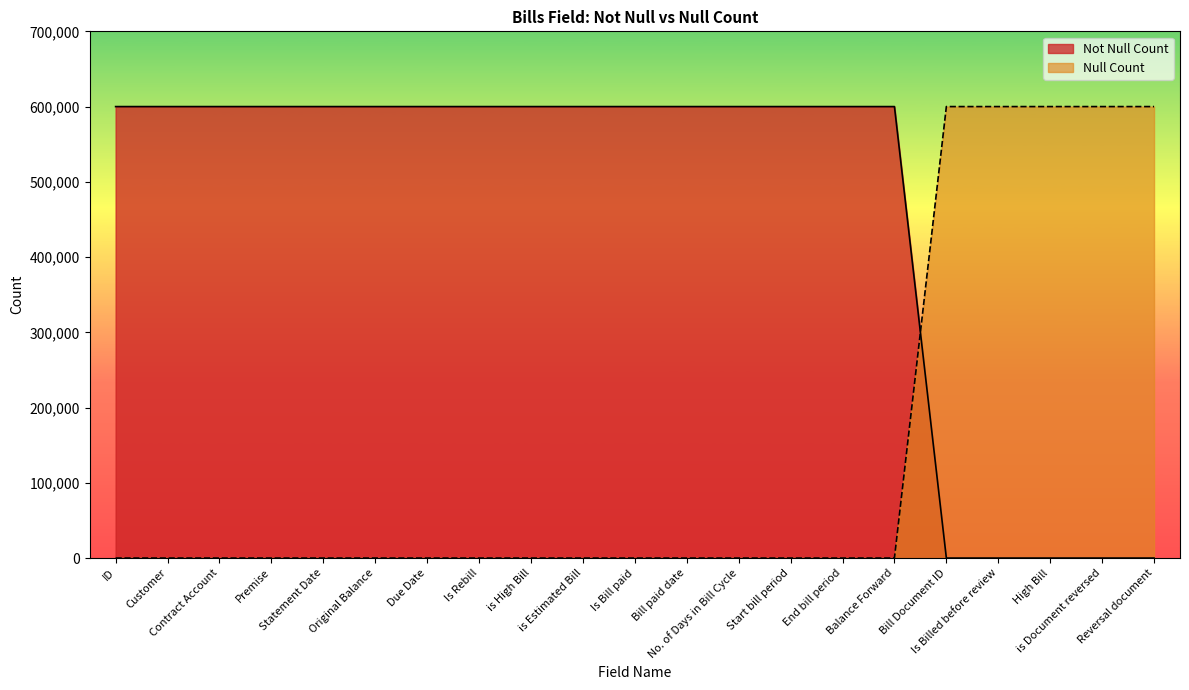

Between which two adjacent categories do Not Null Count and Null Count first intersect?

Balance Forward and Bill Document ID